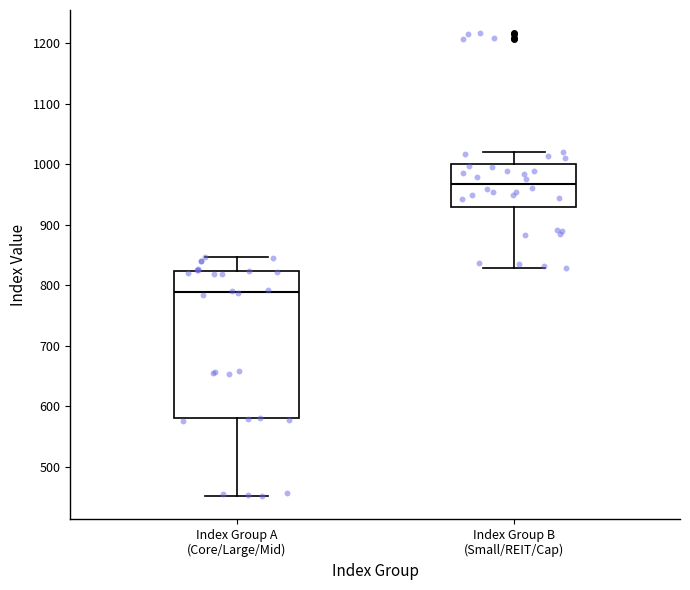

Reading left to right, transcribe this box plot: for each box, give where its median line is, the range the box spans, and where its two whiskers end, as read against the y-axis. The values are not printed on the chart, so give them approximately, as read against the axis.

Index Group A (Core/Large/Mid): median 790, box 580 to 820, whiskers 450 to 850
Index Group B (Small/REIT/Cap): median 970, box 930 to 1000, whiskers 830 to 1020